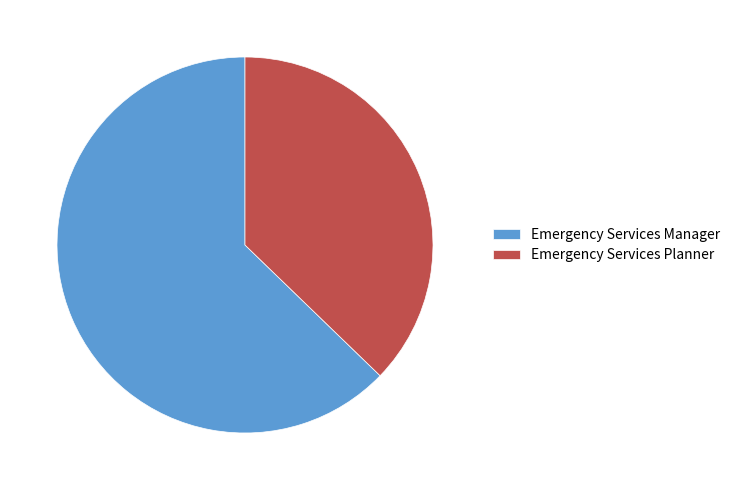

Count the number of slices in the pie.

2